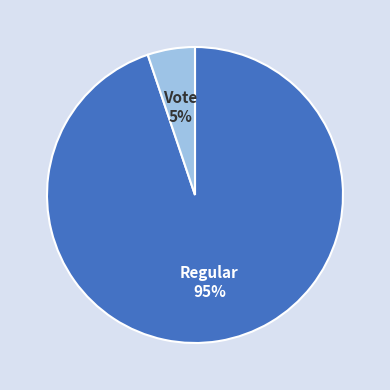

To the nearest percent, what is the average slice percentage?

50%